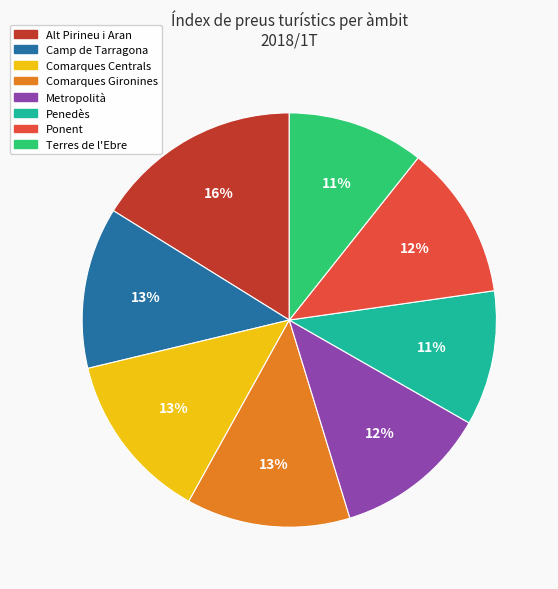

How many slices are in this pie chart?

8